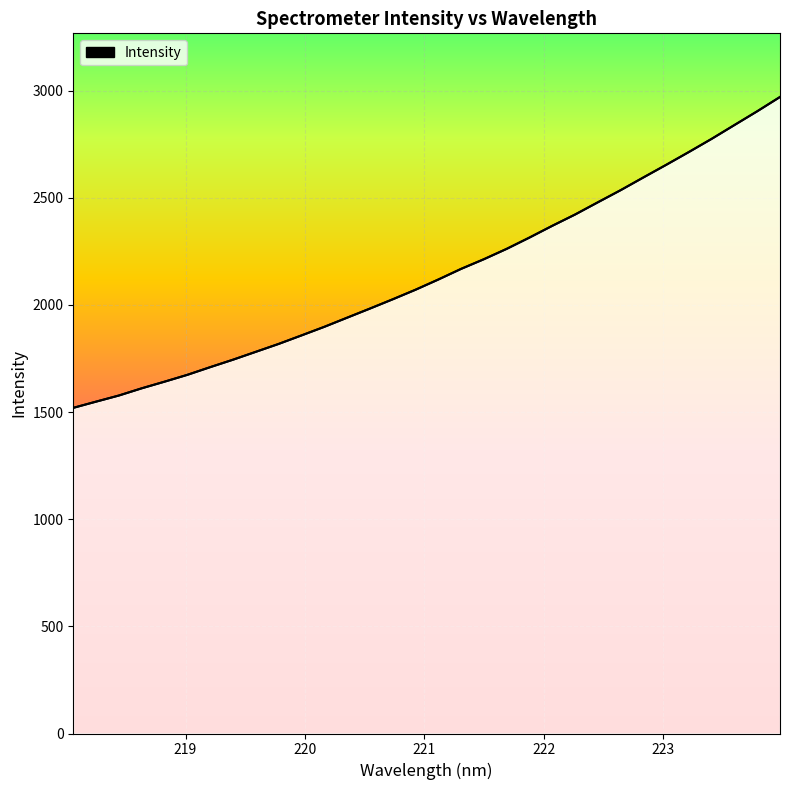

Reading left to right, extract all data points from this chart.

1519.4	1548.4	1577.0	1610.7	1641.6	1673.5	1709.3	1744.1	1780.9	1817.7	1857.3	1897.4	1940.0	1982.5	2025.8	2070.4	2118.1	2167.8	2212.9	2261.2	2313.9	2368.7	2421.3	2478.4	2534.9	2594.4	2653.2	2713.3	2774.7	2839.1	2903.2	2970.0